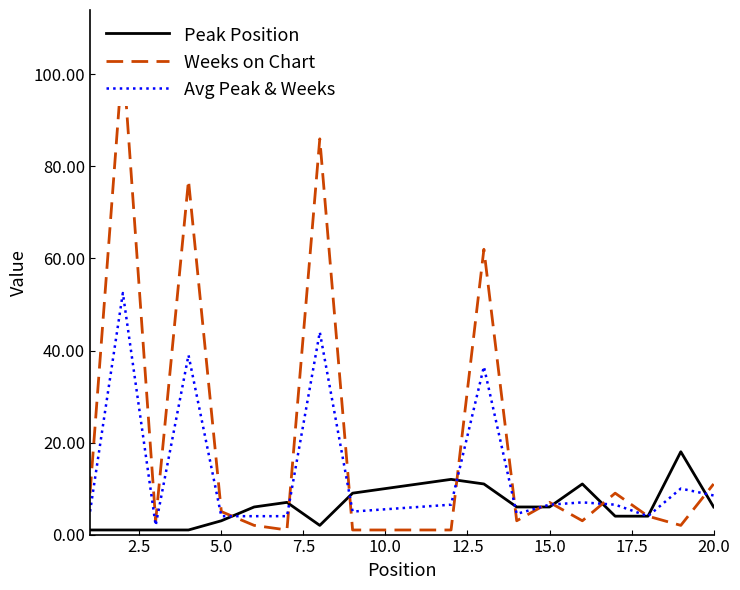

Does the chart have visible grid lines?

No